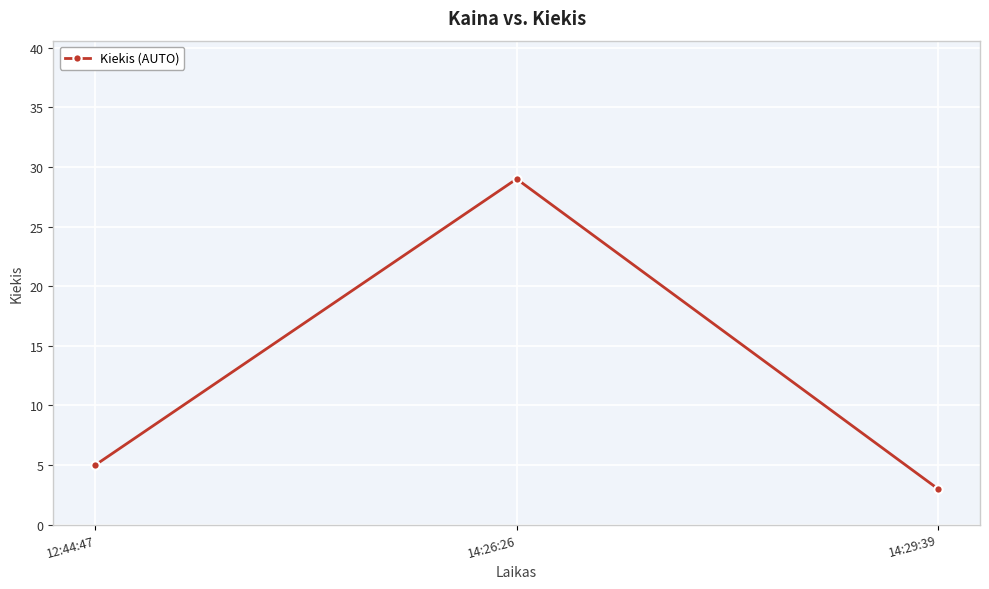

At which category does the chart reach its minimum across all series?

14:29:39